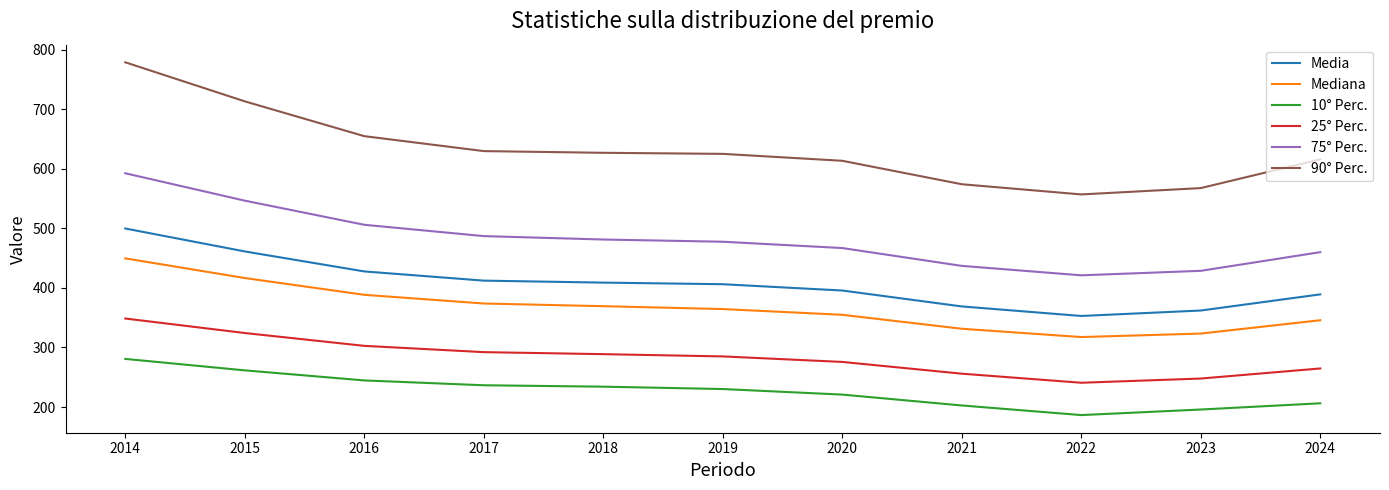

Which series has the widest spread of values?

90° Perc.